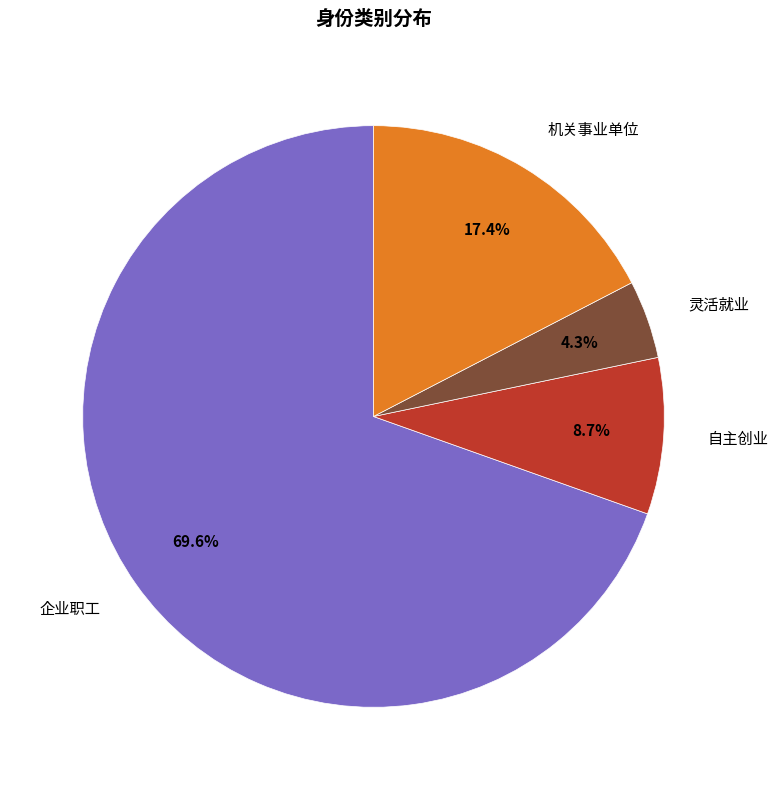

To the nearest percent, what is the average slice percentage?

25%